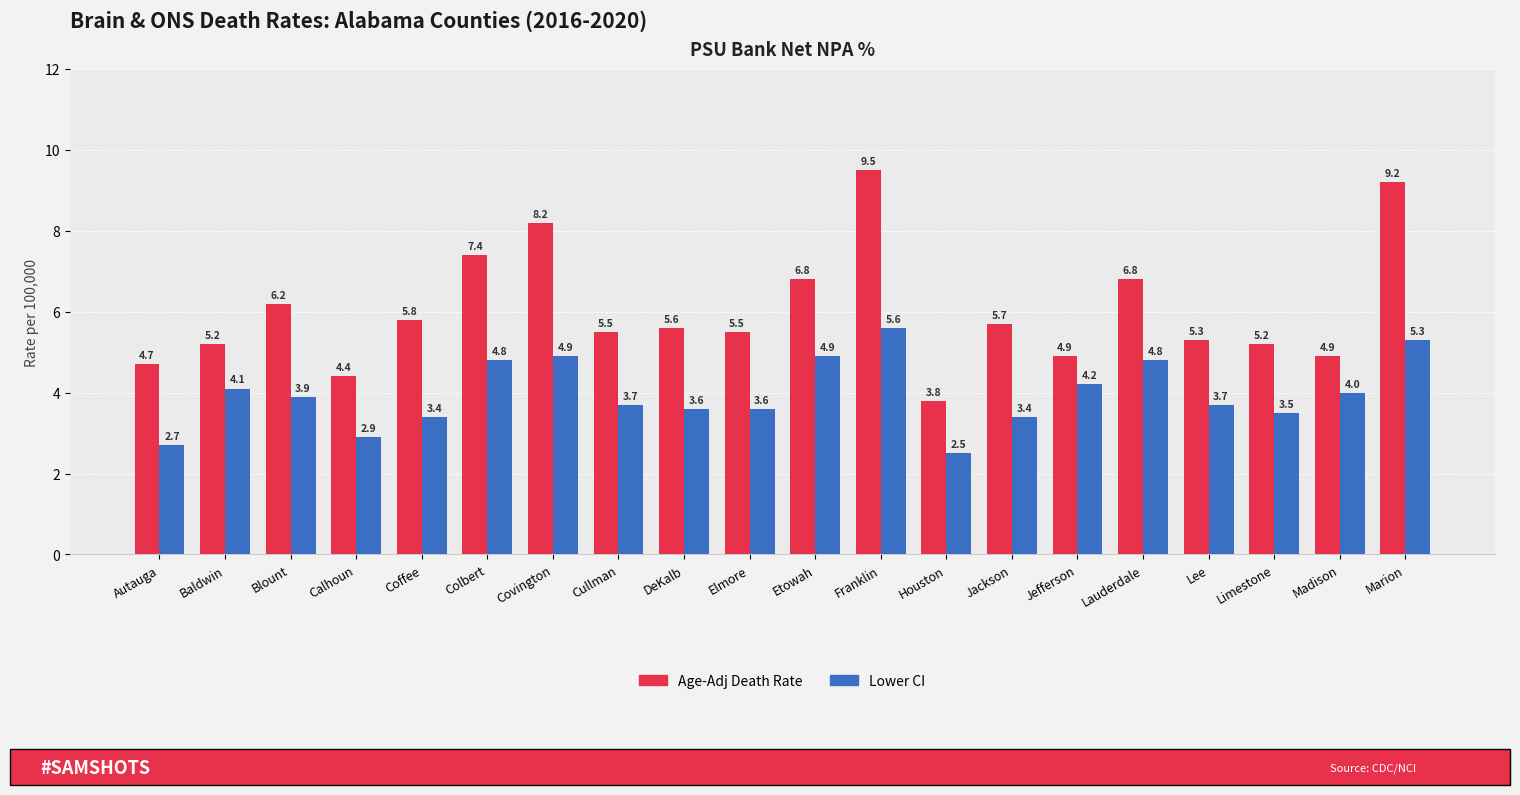

Which series changed the most between Cullman and Limestone?

Age-Adj Death Rate